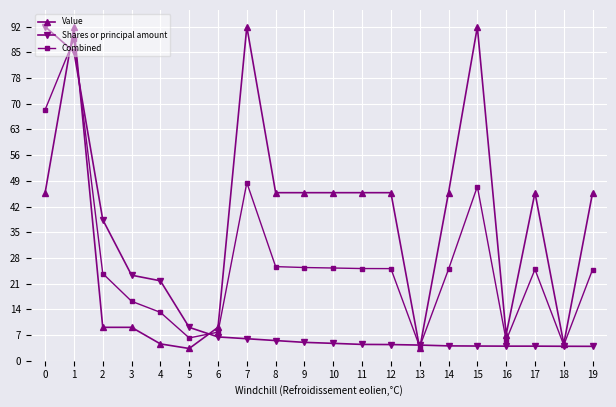

Reading left to right, list all the values displayed in this chart.

Value: 0=464287200.0	1=921937819.0	2=92206771.0	3=92203407.0	4=46435218.0	5=33739200.0	6=92206706.0	7=922908637.0	8=464287721.0	9=464287103.0	10=464287879.0	11=464288588.0	12=464287242.0	13=33738408.0	14=464287457.0	15=922031844.0	16=72201833.0	17=464287291.0	18=46435796.0	19=464287465.0
Shares or principal amount: 0=922908637.0	1=853697838.4	2=389689683.7	3=236294154.7	4=220769035.3	5=92121832.8	6=65683197.5	7=60740881.4	8=55669954.8	9=50672519.9	10=47971700.3	11=45013659.8	12=44627828.5	13=43213113.4	14=40953244.0	15=40530666.8	16=40236700.0	17=40236700.0	18=39887614.5	19=39703885.3
Combined: 0=693597918.5	1=887817828.7	2=240948227.3	3=164248780.9	4=133602126.7	5=62930516.4	6=78944951.8	7=491824759.2	8=259978837.9	9=257479811.5	10=256129789.7	11=254651123.9	12=254457535.2	13=38475760.7	14=252620350.5	15=481281255.4	16=56219266.5	17=252261995.5	18=43161705.2	19=251995675.1